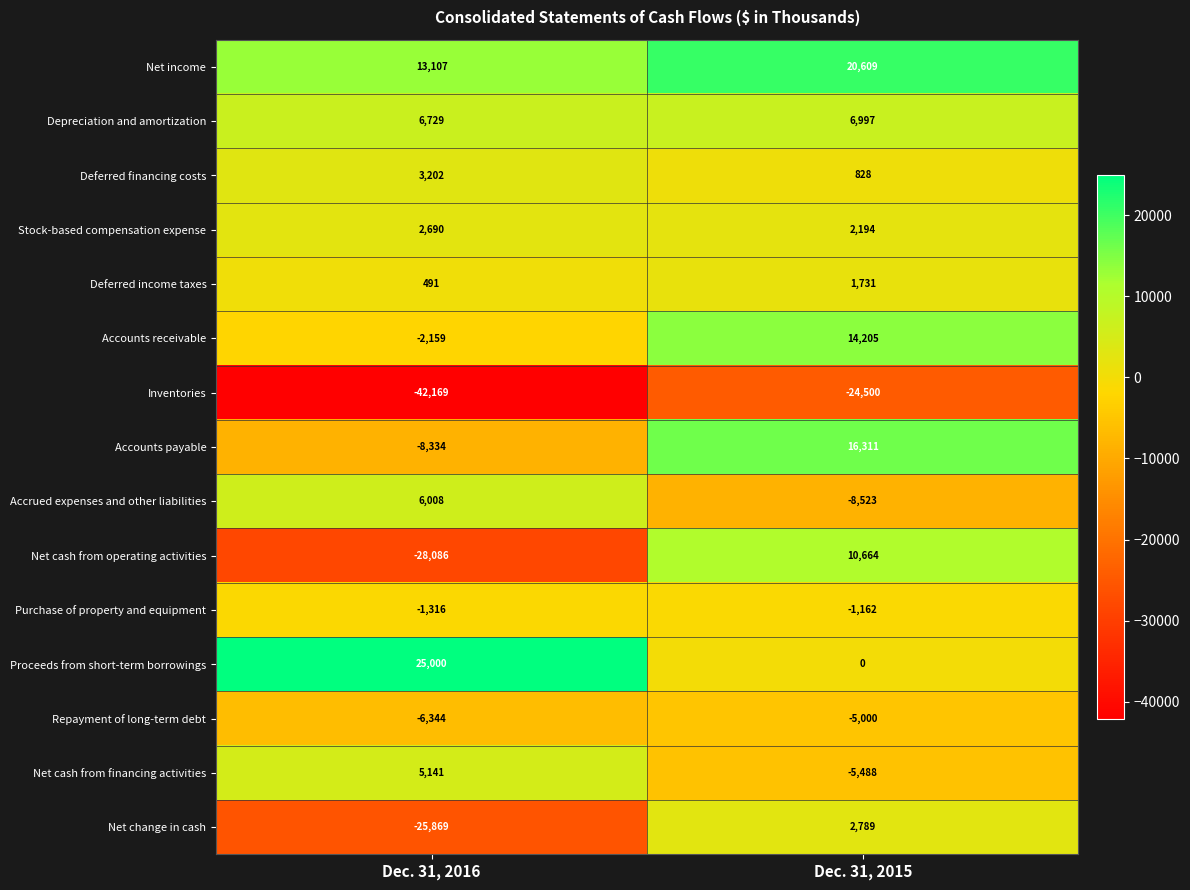

Which label corresponds to the smallest value in the chart?

Dec. 31, 2016